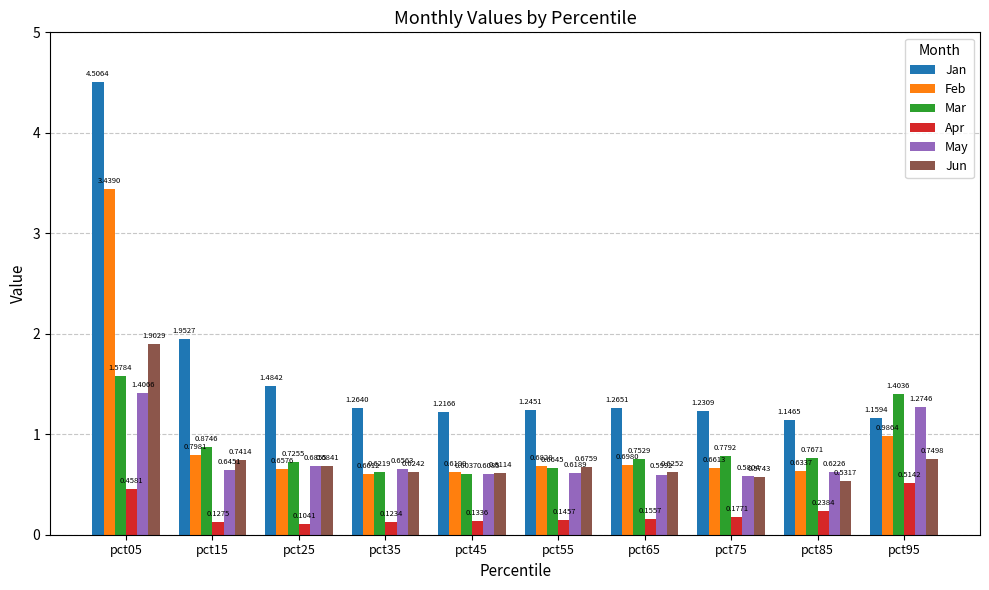

What is the total value across all series at pct05?

13.3